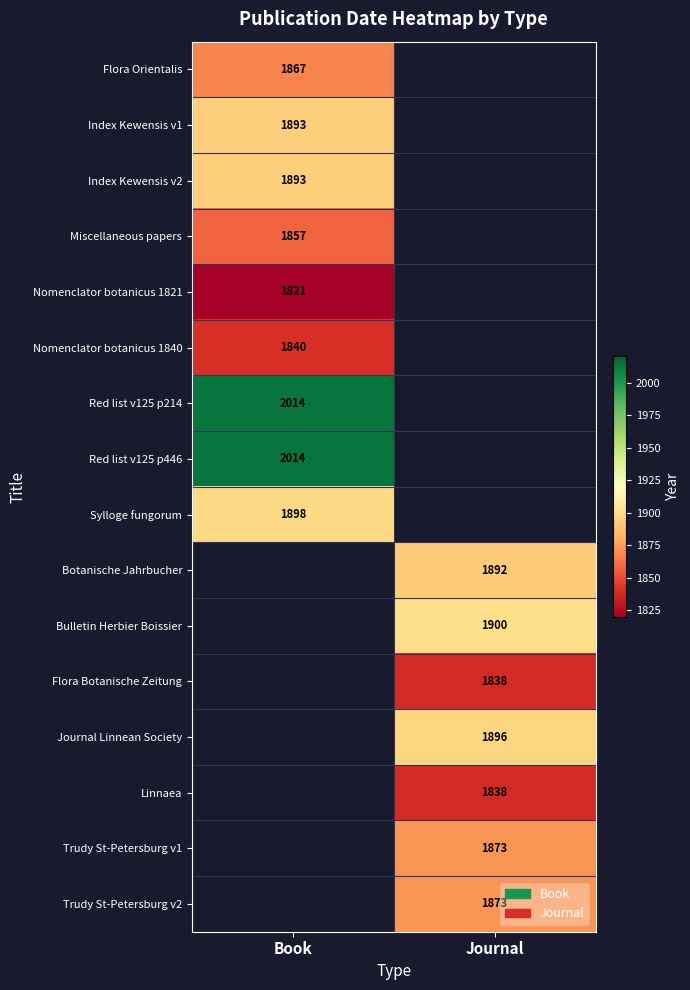

Is the value of Sylloge fungorum at Book greater than the value of Botanische Jahrbucher at Journal?

Yes